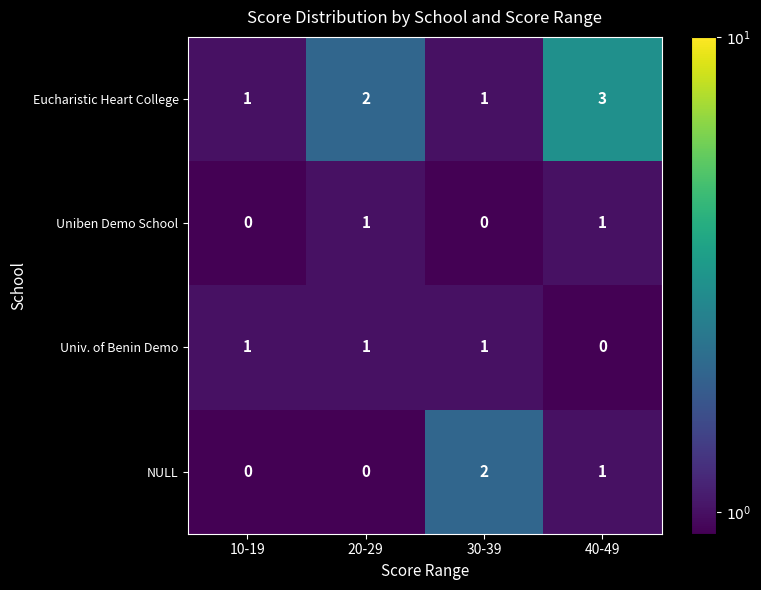

How many distinct data groups are displayed?

4